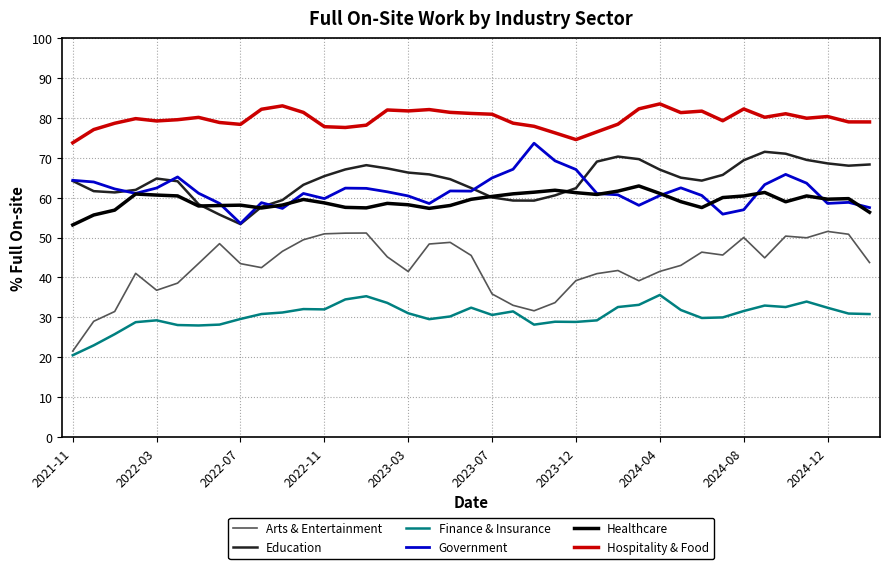

True or false: Education and Hospitality & Food cross at least once.

False